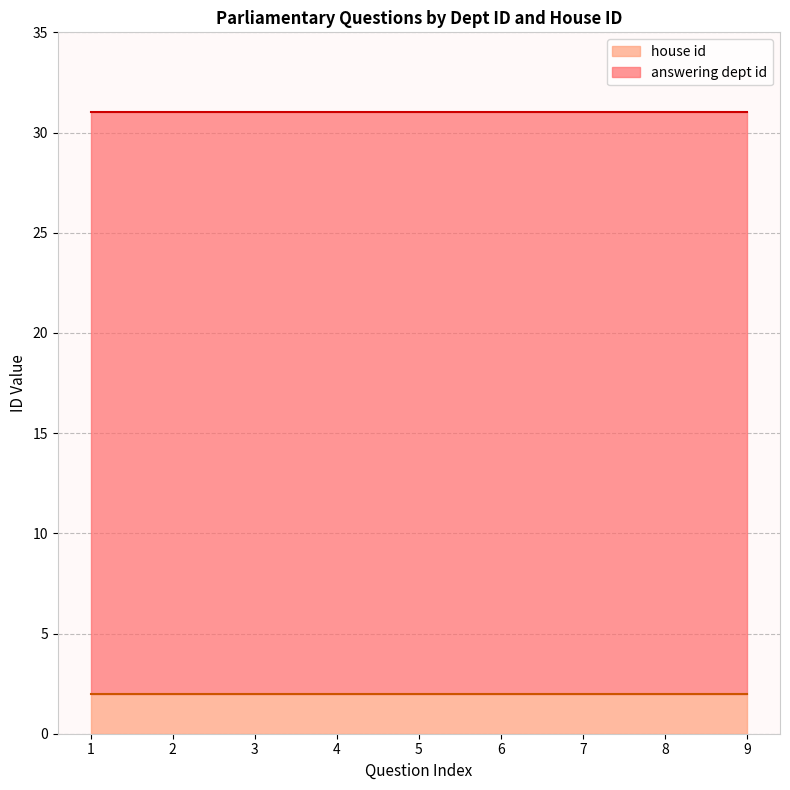

Read the house id value at 2024-04-08.

2